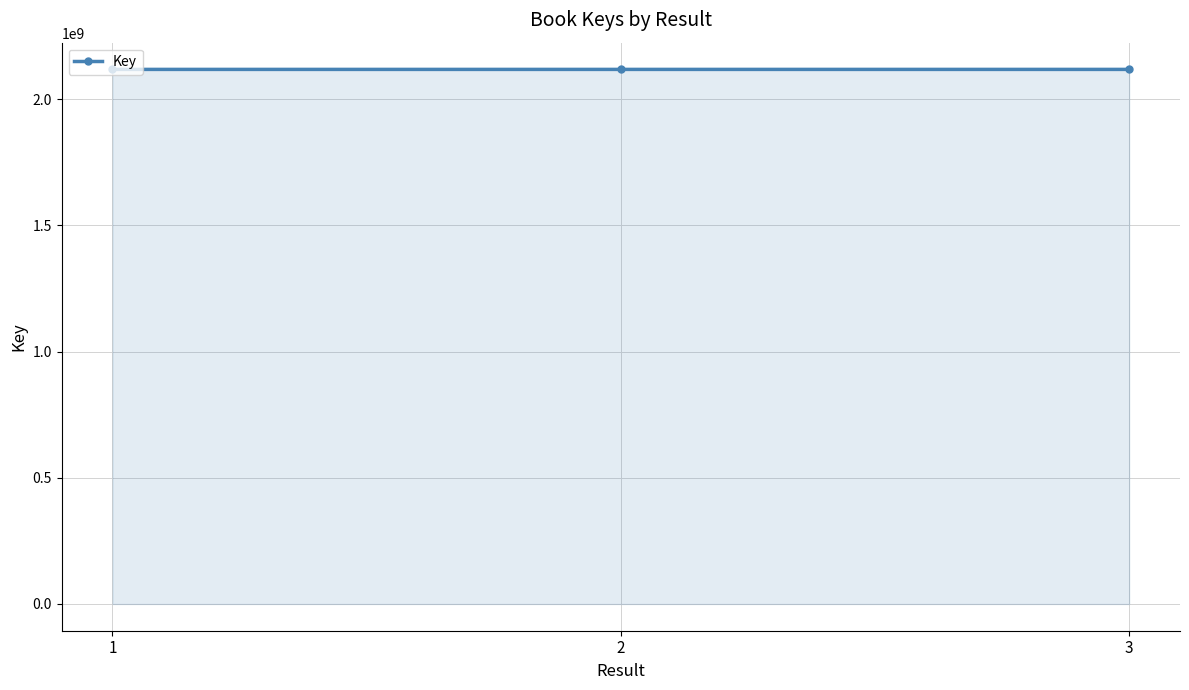

True or false: the data shows 3261015614 at 1.

False